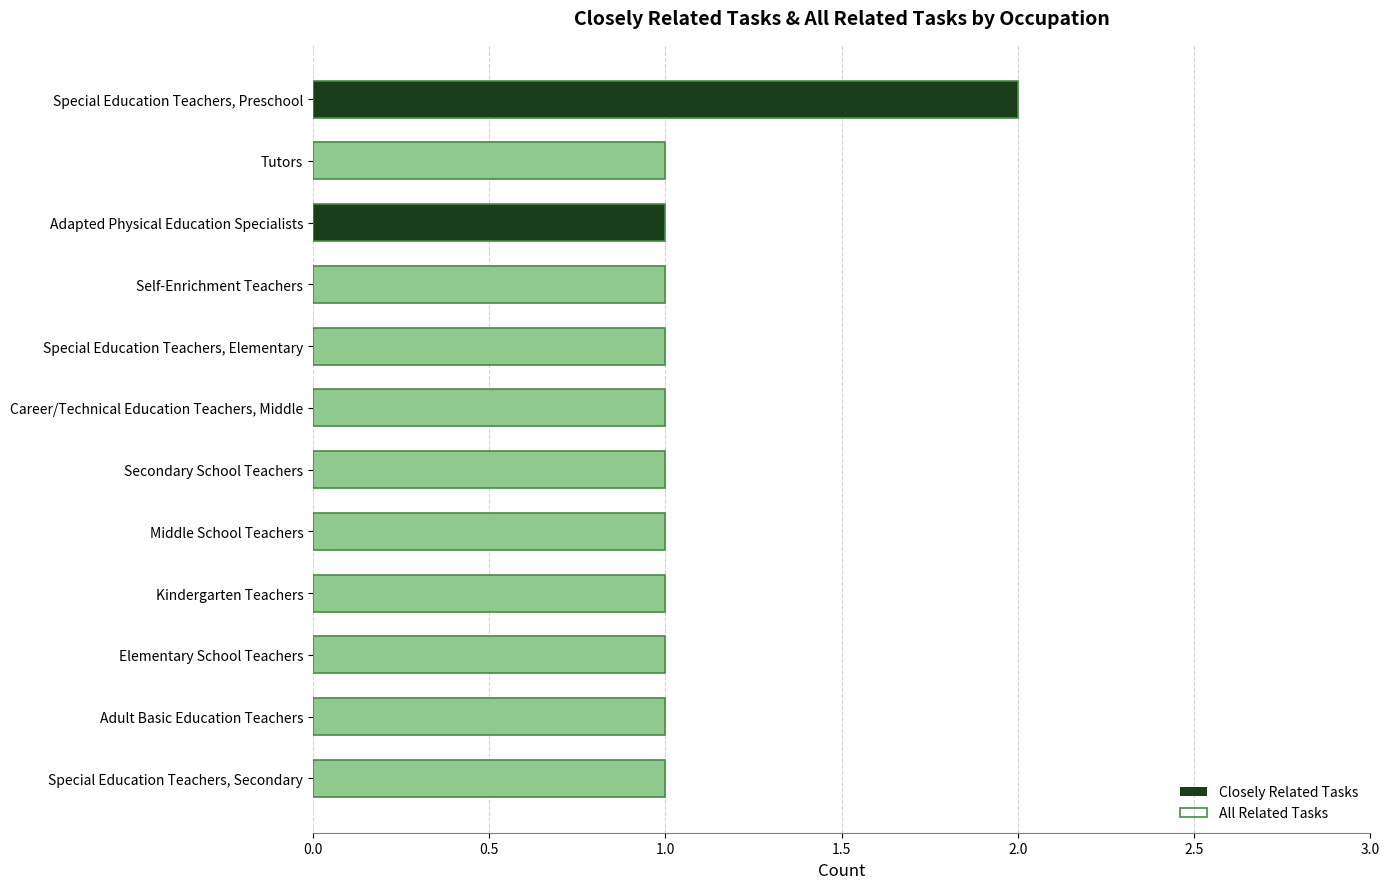

What is the maximum value for All Related Tasks?

2